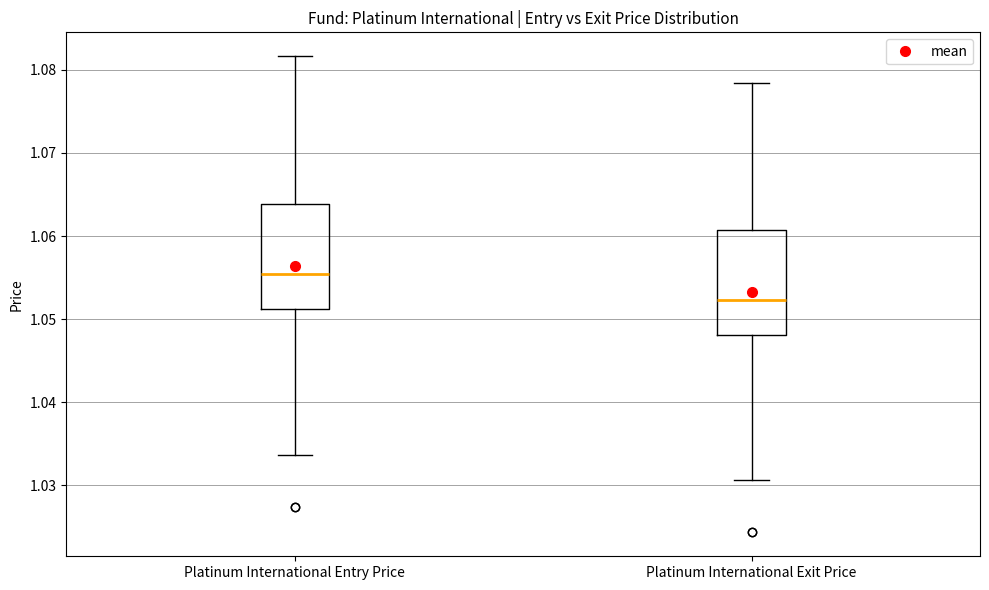

Reading left to right, transcribe this box plot: for each box, give where its median line is, the range the box spans, and where its two whiskers end, as read against the y-axis. The values are not printed on the chart, so give them approximately, as read against the axis.

Platinum International Entry Price: median 1.055, box 1.051 to 1.064, whiskers 1.034 to 1.082
Platinum International Exit Price: median 1.052, box 1.048 to 1.061, whiskers 1.031 to 1.078